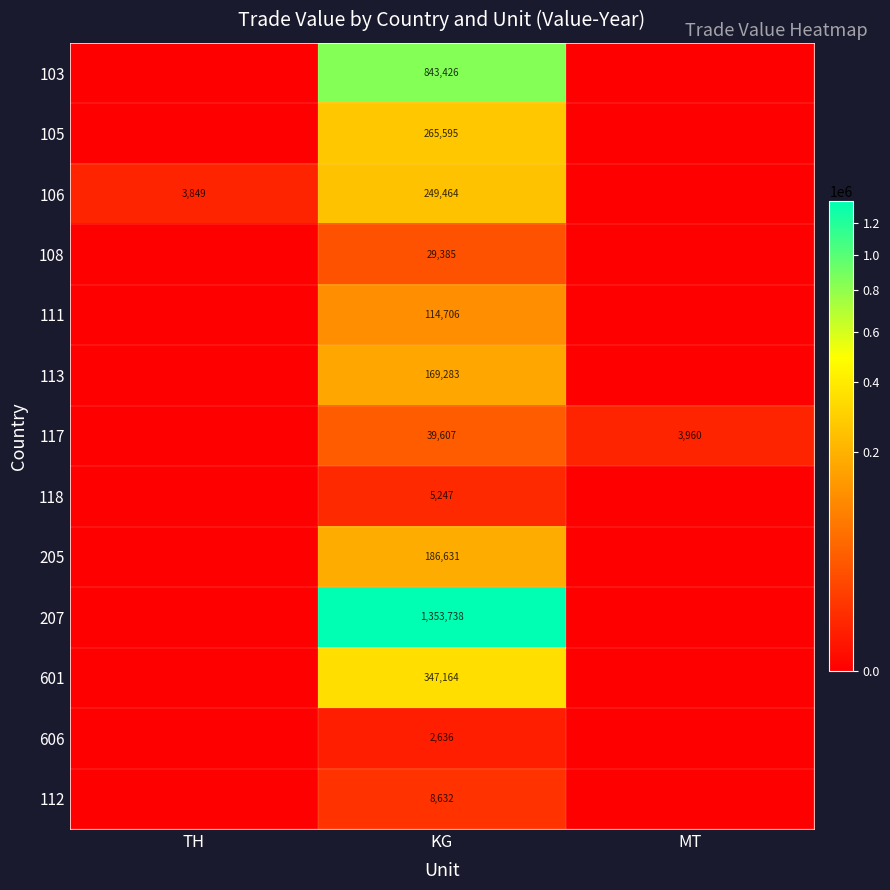

Rank the series at KG from highest to lowest value.

207, 103, 601, 105, 106, 205, 113, 111, 117, 108, 112, 118, 606